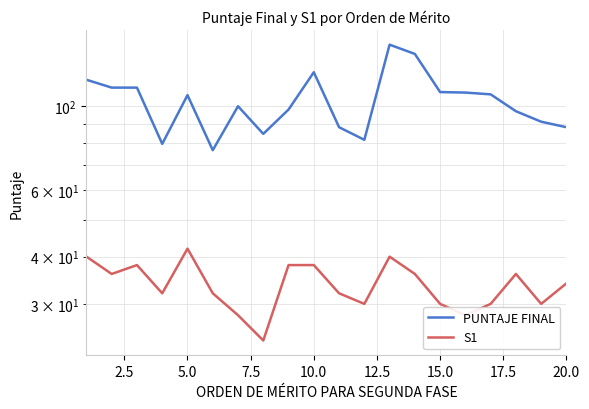

Which series has the widest spread of values?

PUNTAJE FINAL